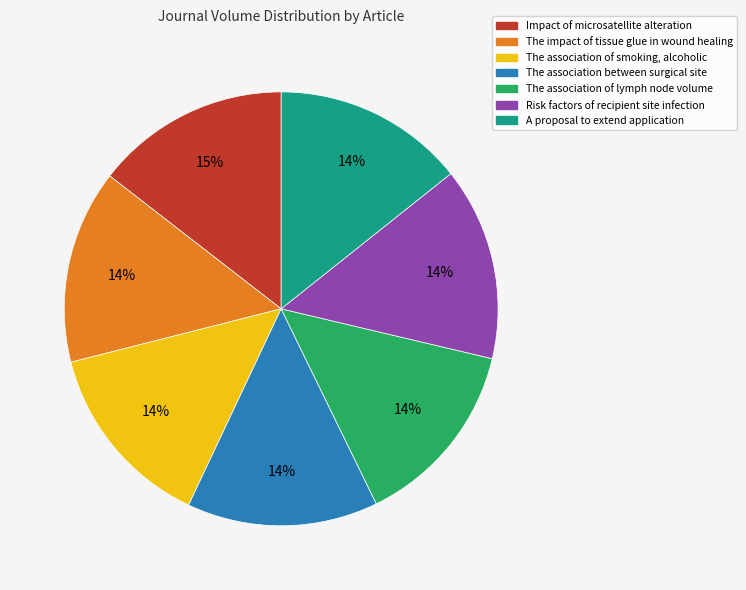

To the nearest percent, what is the average slice percentage?

14%